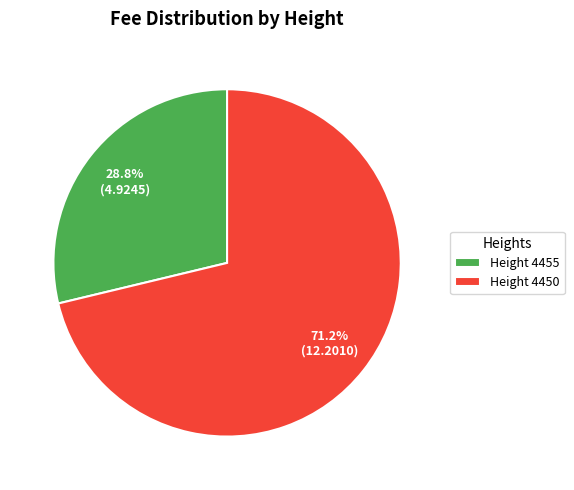

What percentage do Height 4455 and Height 4450 together represent?

100.0%